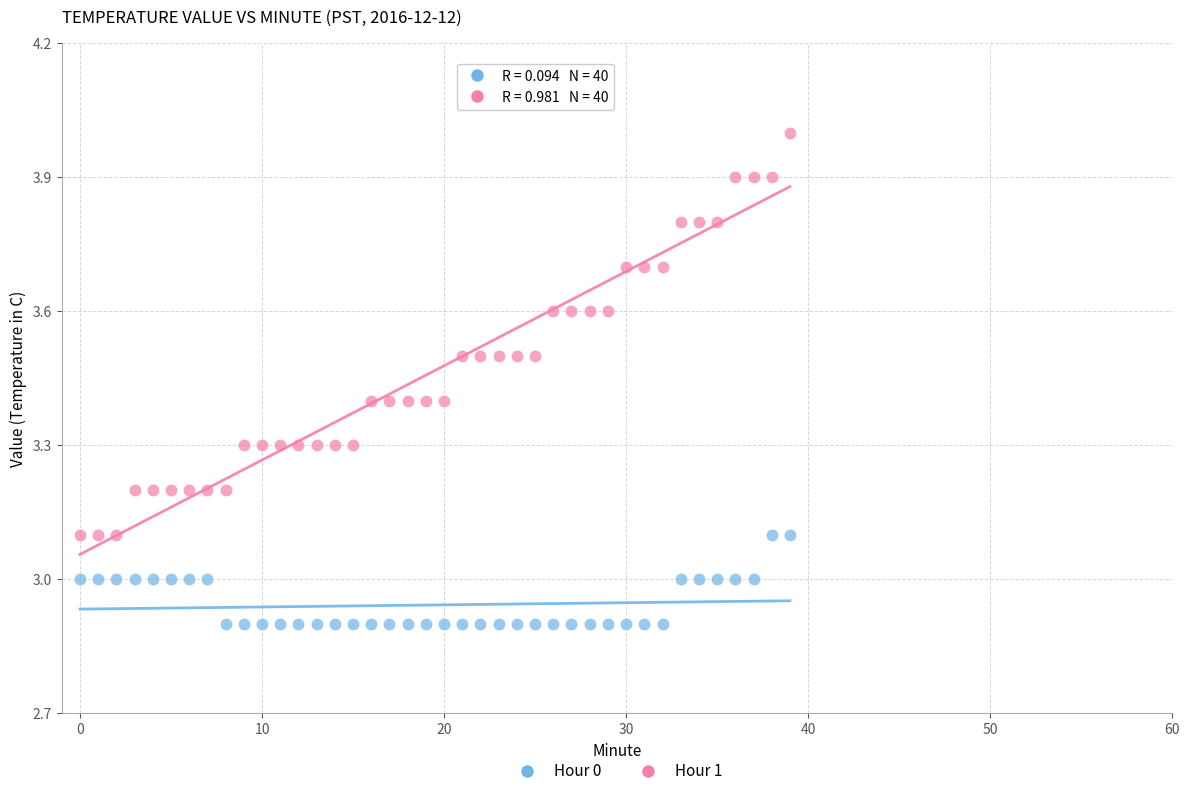

What are all the series names shown in the legend?

Hour 0, Hour 1